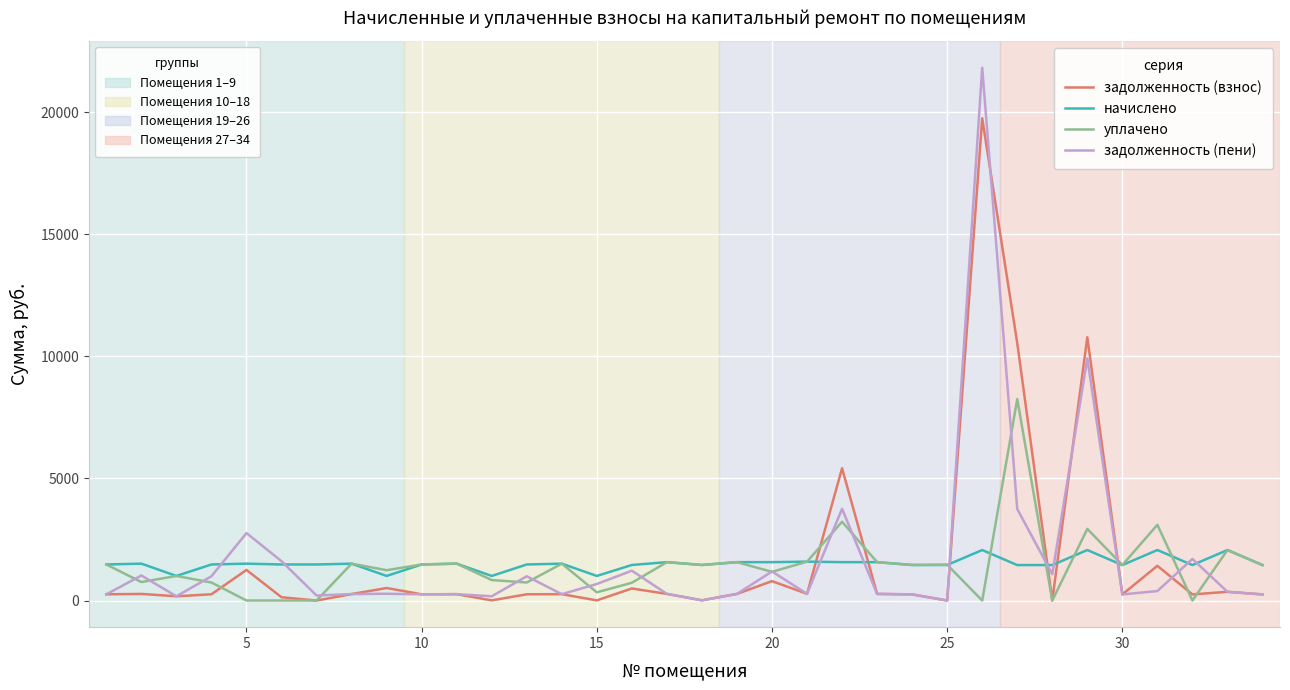

What is the greatest value displayed?

21818.8